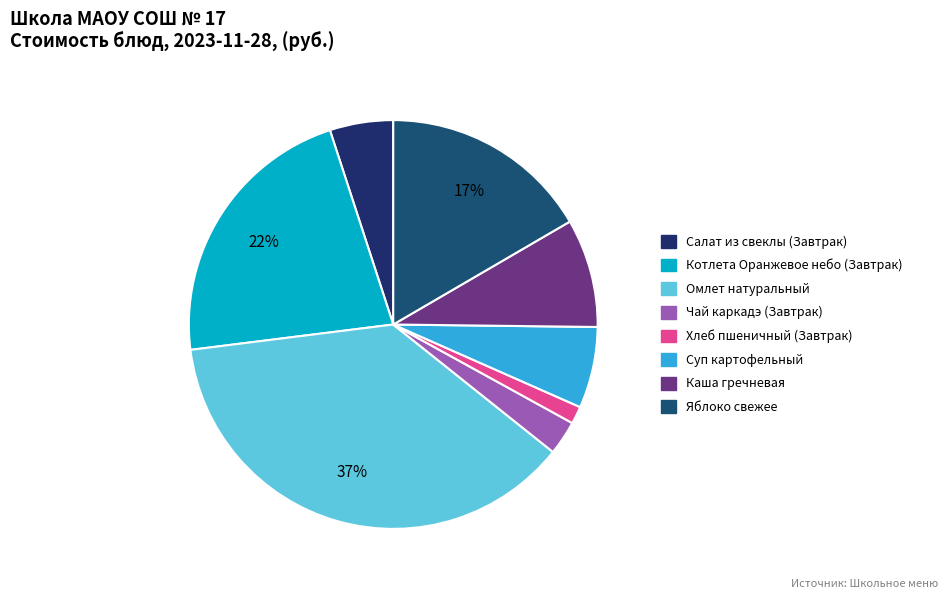

Rank the categories by value from lowest to highest.

Хлеб пшеничный (Завтрак), Чай каркадэ (Завтрак), Салат из свеклы (Завтрак), Суп картофельный, Каша гречневая, Яблоко свежее, Котлета Оранжевое небо (Завтрак), Омлет натуральный